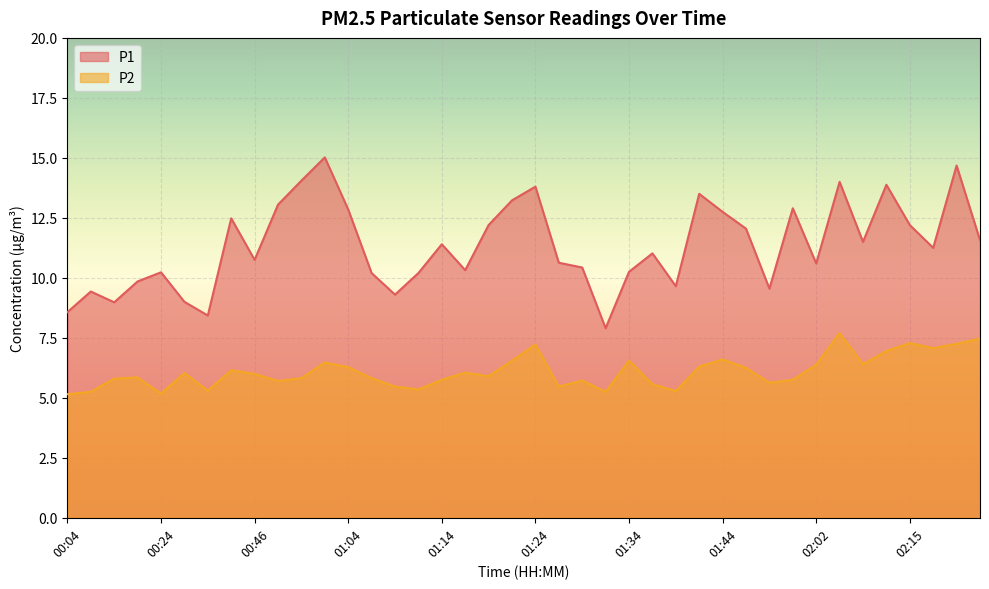

What is the value of the P1 point at the 10th from the left?

13.1